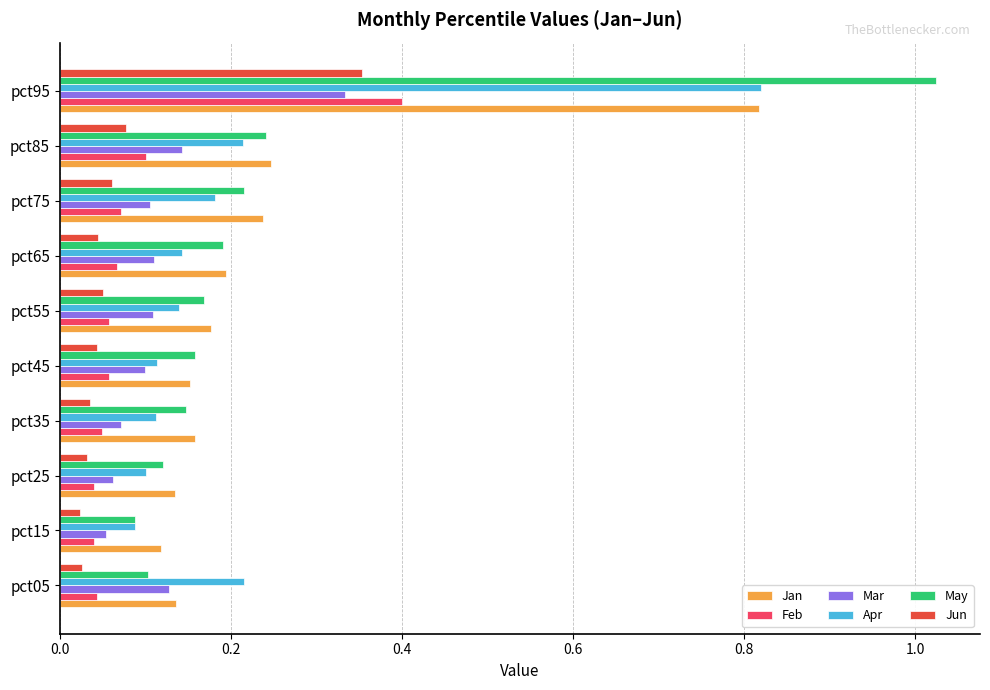

Is the value of Jan at pct45 greater than the value of Feb at pct75?

Yes